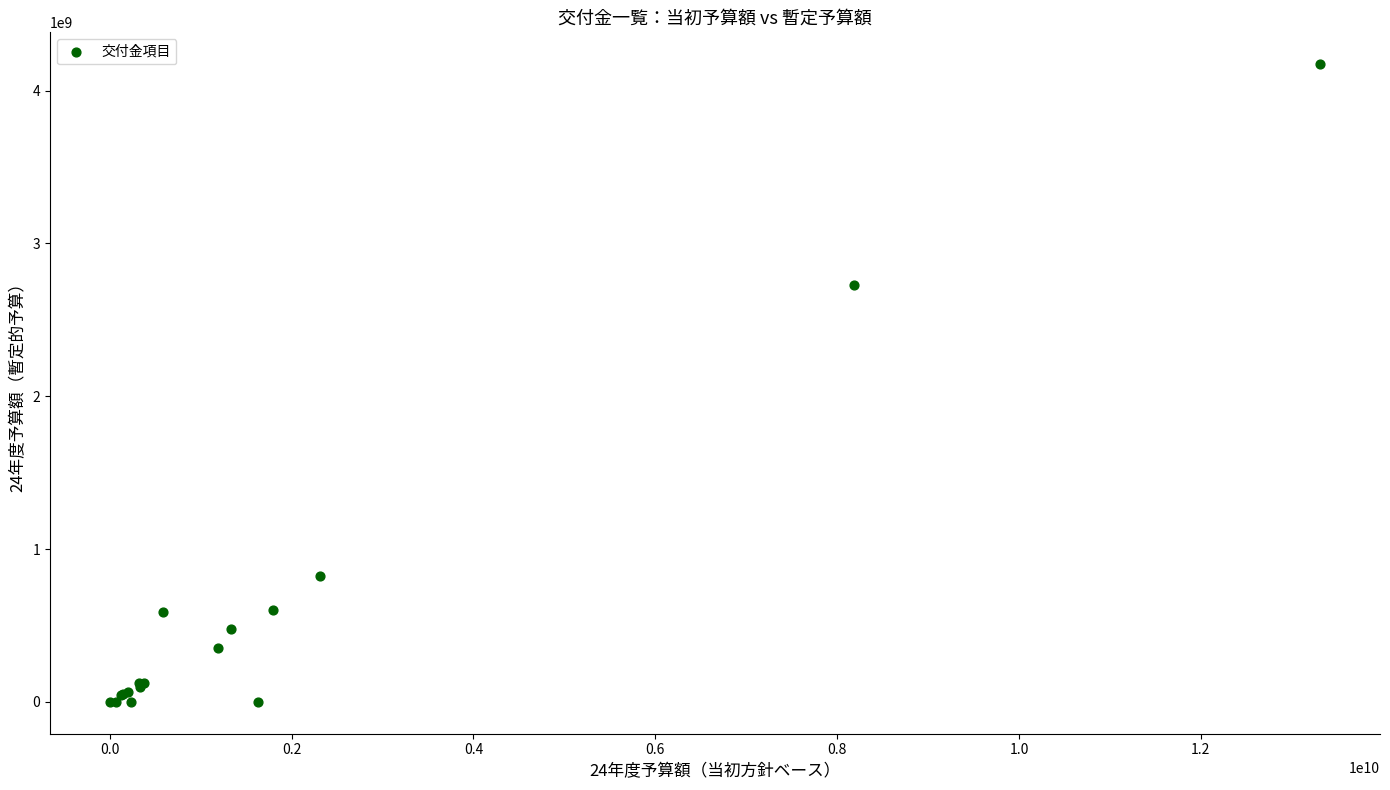

What Y value in the scatter plot is closest to 2086371000?

2727985000